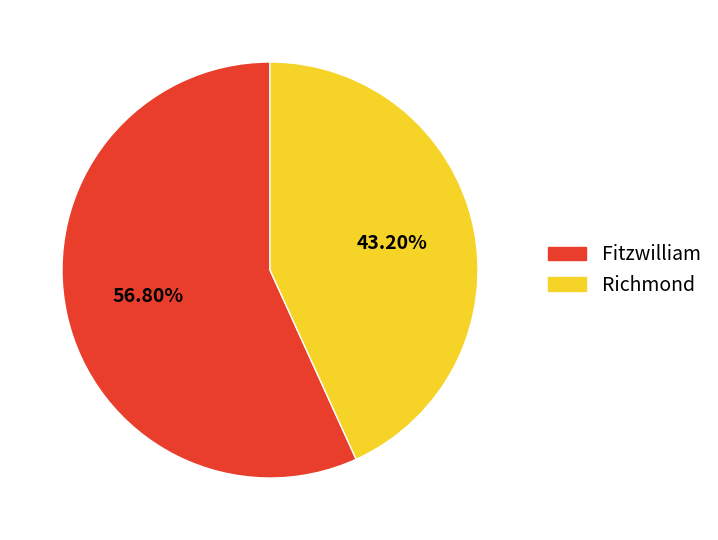

Does any single category account for the majority?

Yes